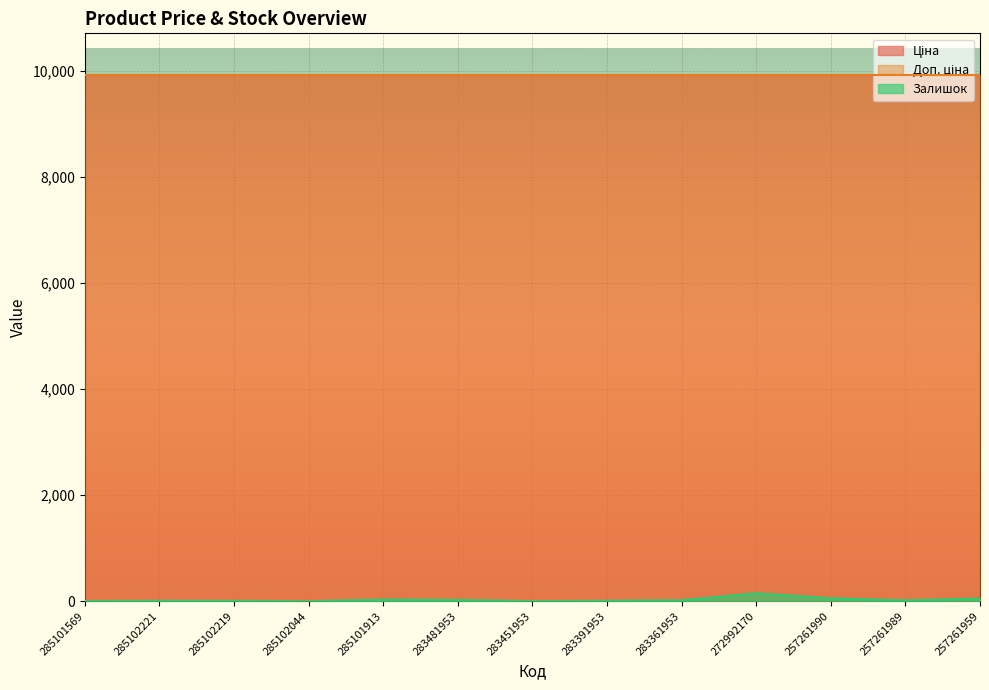

How many interior local peaks does the Залишок series have?

3